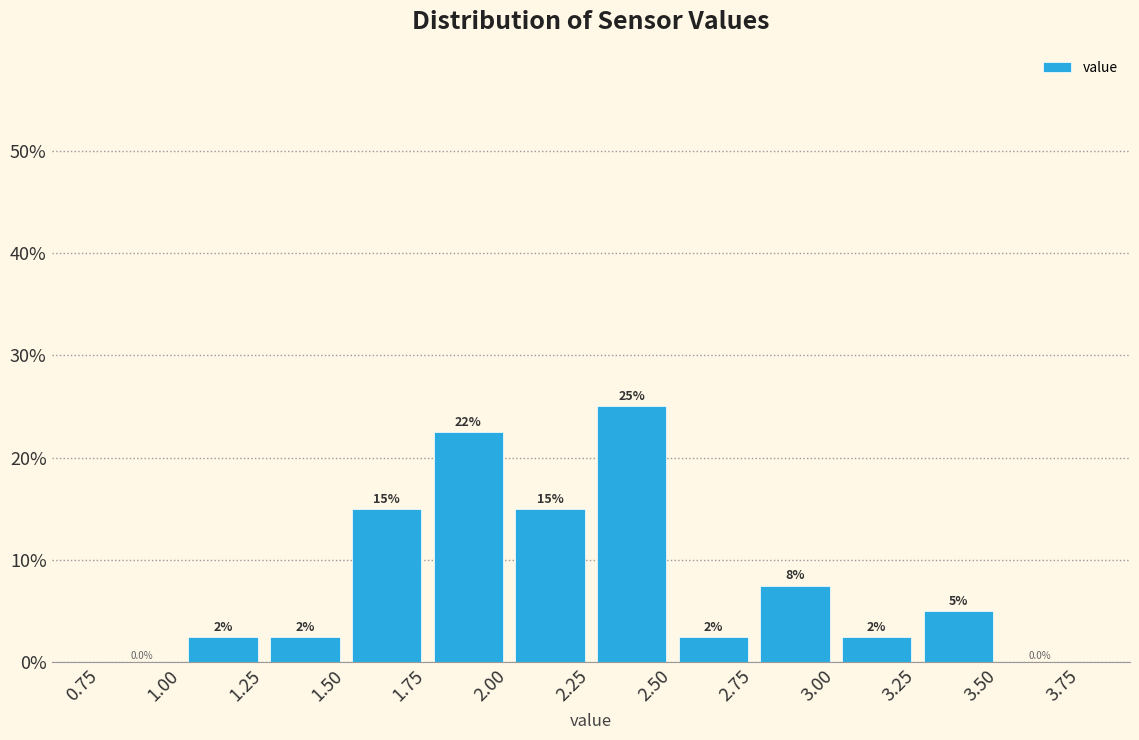

Over which range of the x-axis is the bar tallest?

2.25 to 2.50